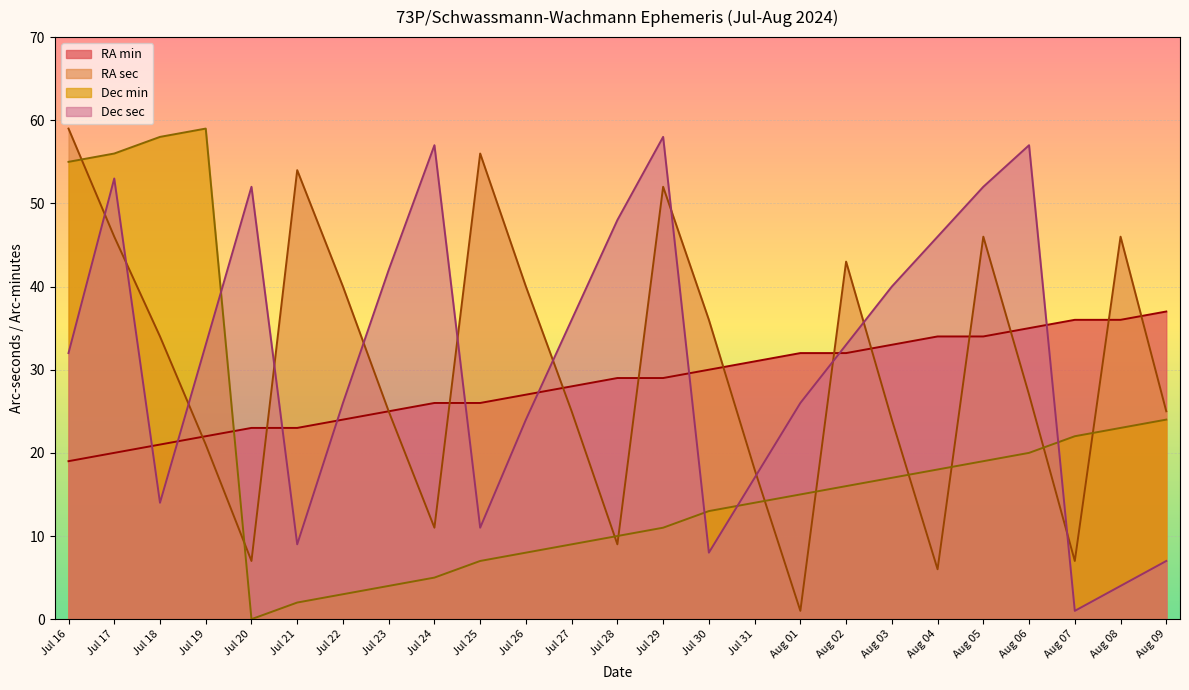

What is the label of the 16th point from the right?

Jul 25